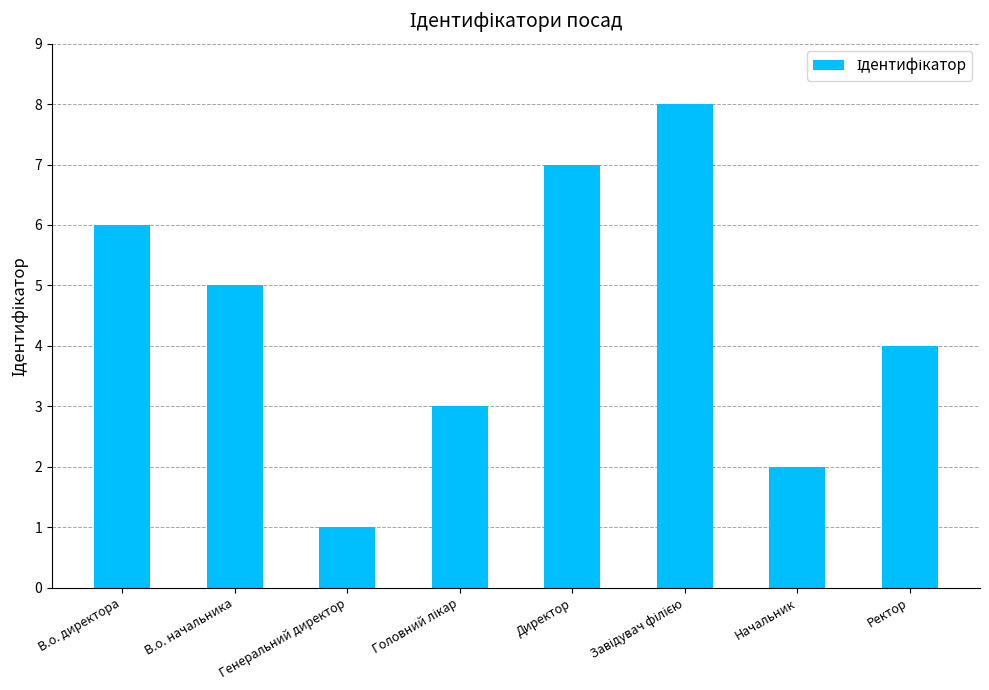

What position from the left is Генеральний директор?

3